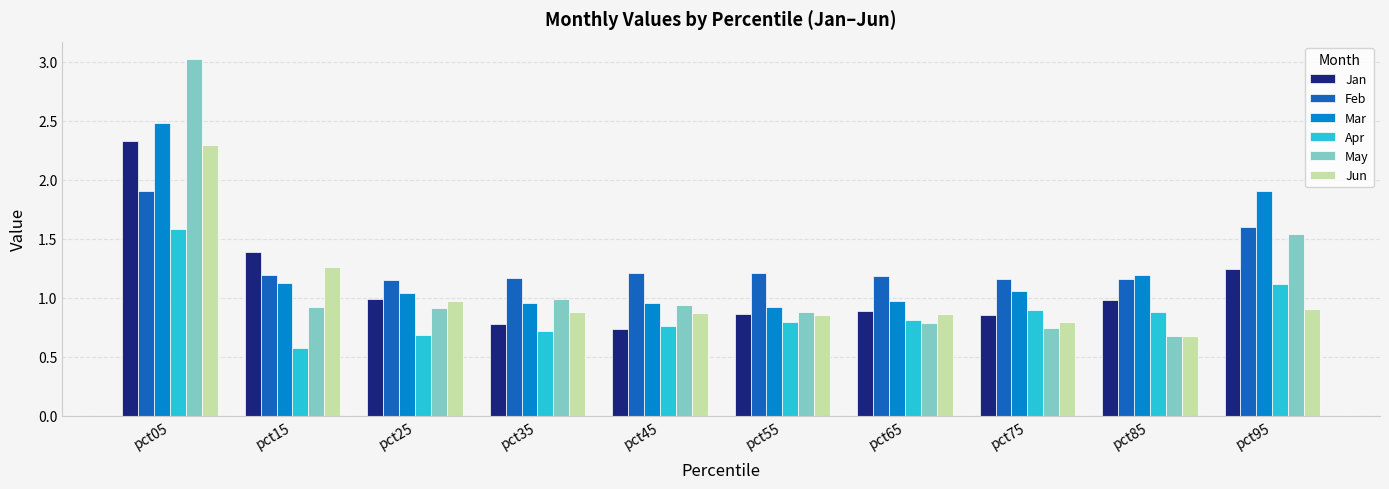

What is the smallest value displayed?

0.6